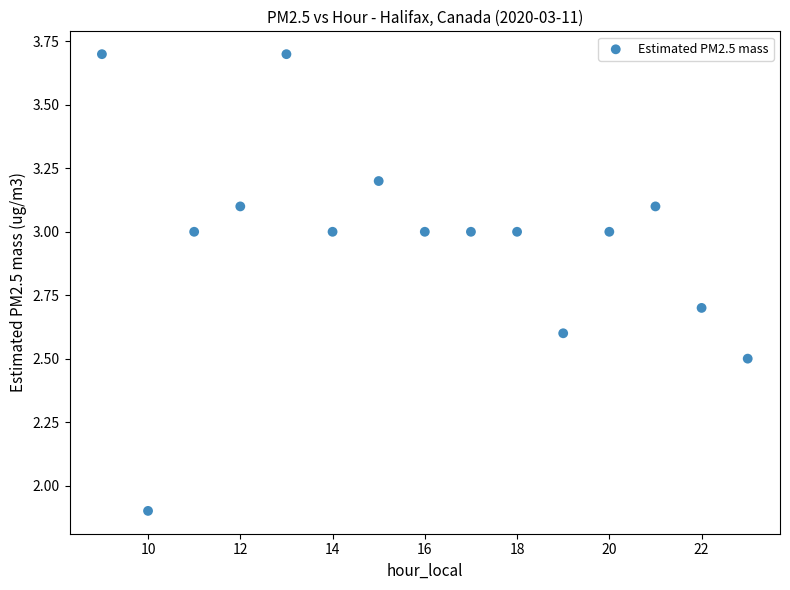

What is the range of Y values (max minus min)?

1.8